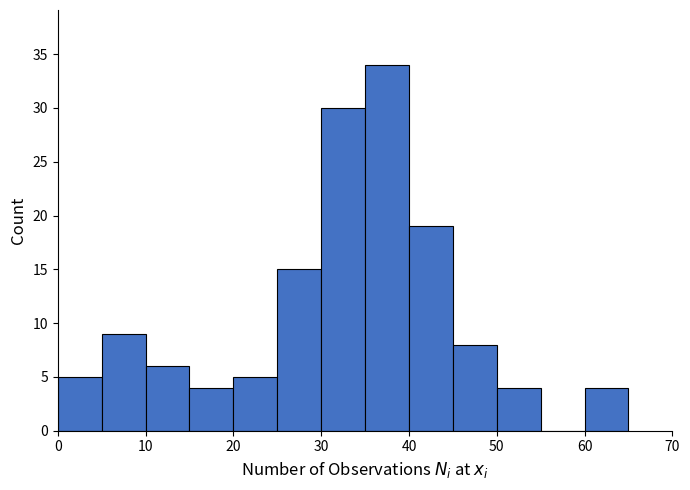

Reading left to right, list every bar in this chart as the range it spans on the x-axis followed by its height. The values are not printed on the chart, so give them approximately, as read against the axis.

0 to 5: 5
5 to 10: 9
10 to 15: 6
15 to 20: 4
20 to 25: 5
25 to 30: 15
30 to 35: 30
35 to 40: 34
40 to 45: 19
45 to 50: 8
50 to 55: 4
55 to 60: 0
60 to 65: 4